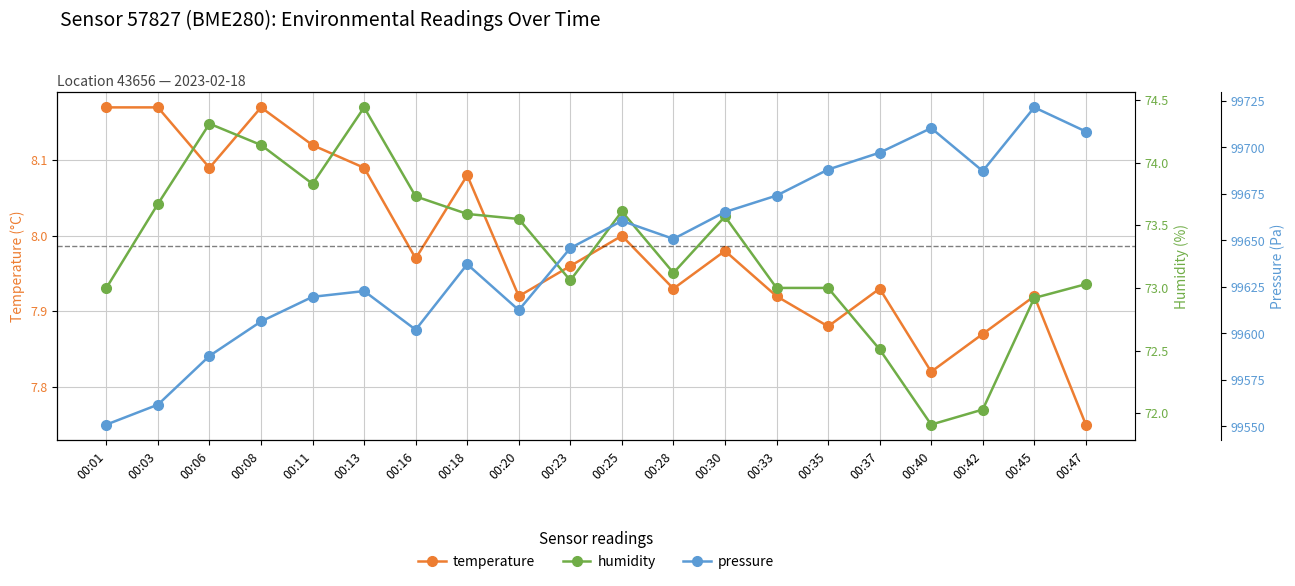

How many values in the pressure series are below 99650?

10